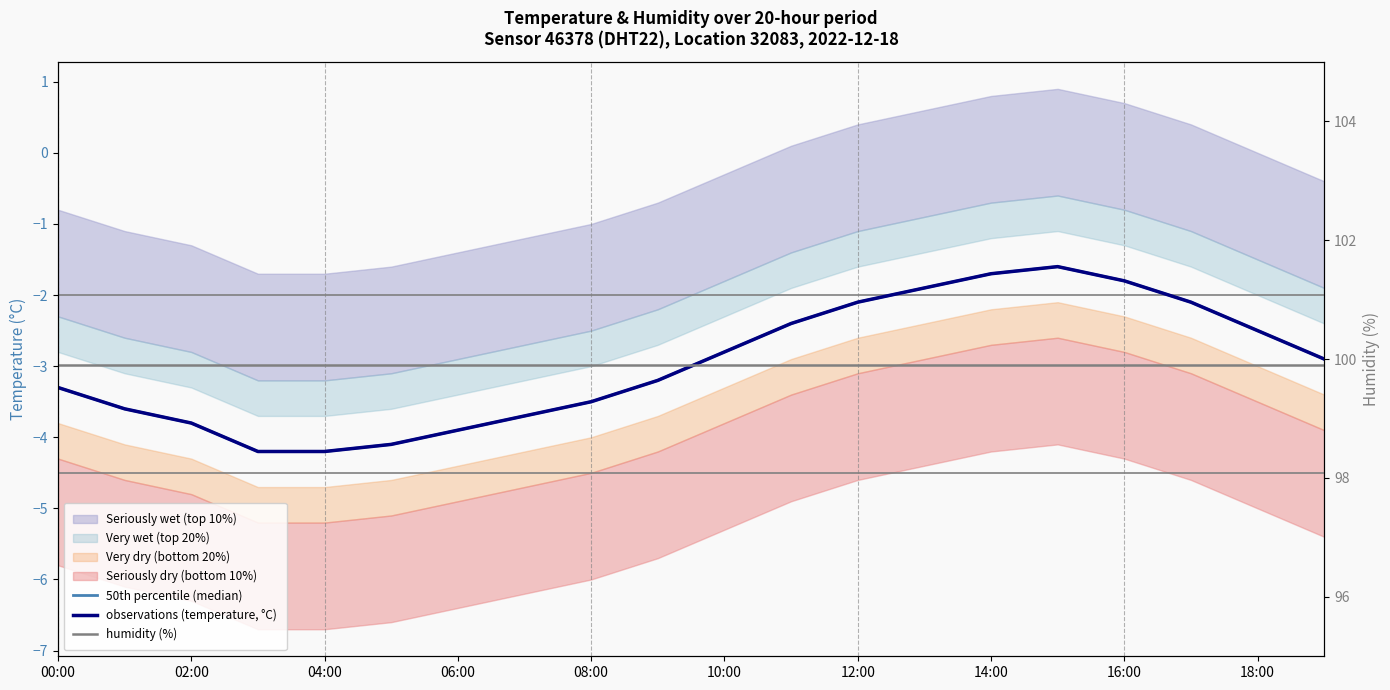

In observations (temperature, °C), how many points are higher than both neighbors (excluding endpoints)?

1